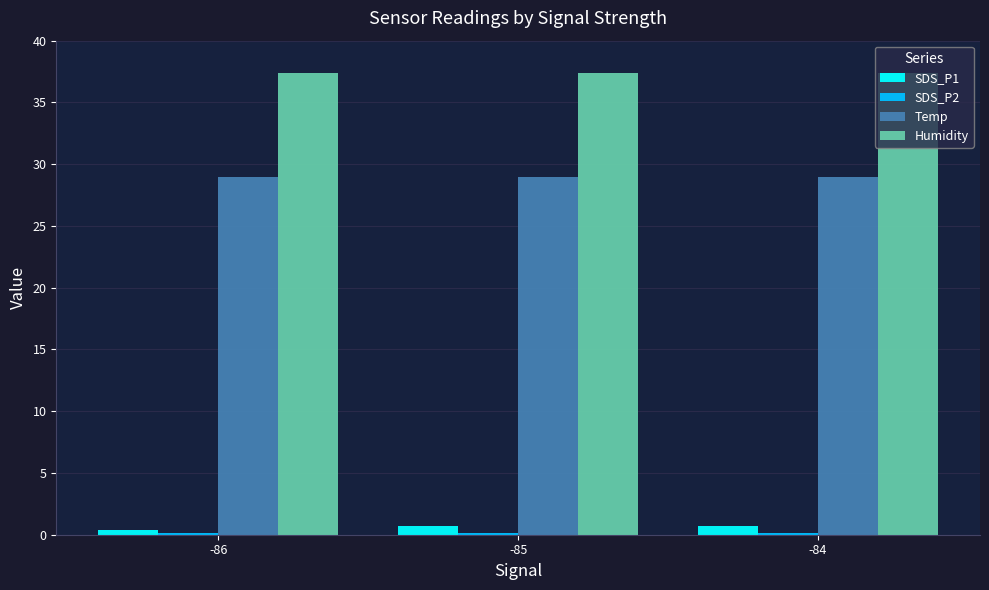

What is the value of the Temp bar at the 2nd from the left?

29.0